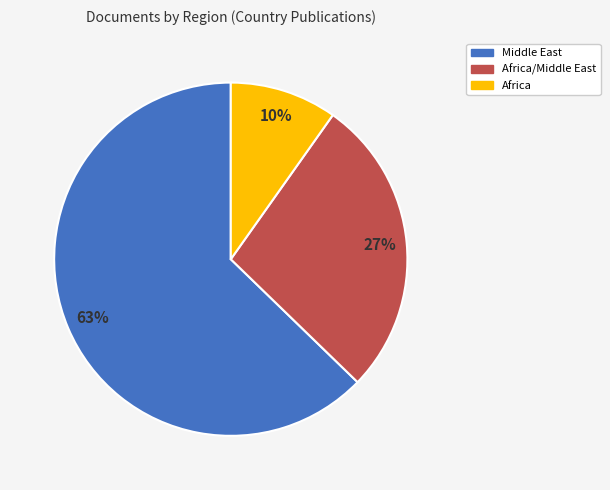

To the nearest percent, what is the difference between the largest and smallest slice percentages?

53%